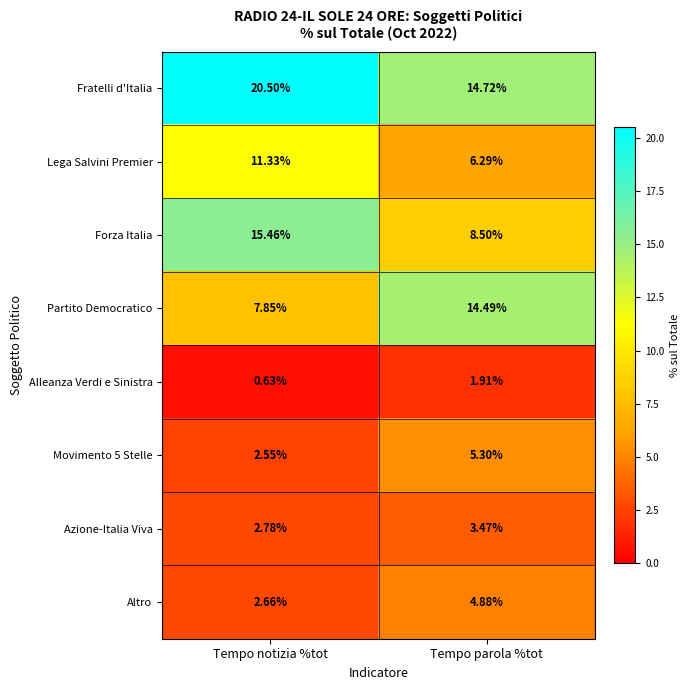

What is the greatest value displayed?

20.5